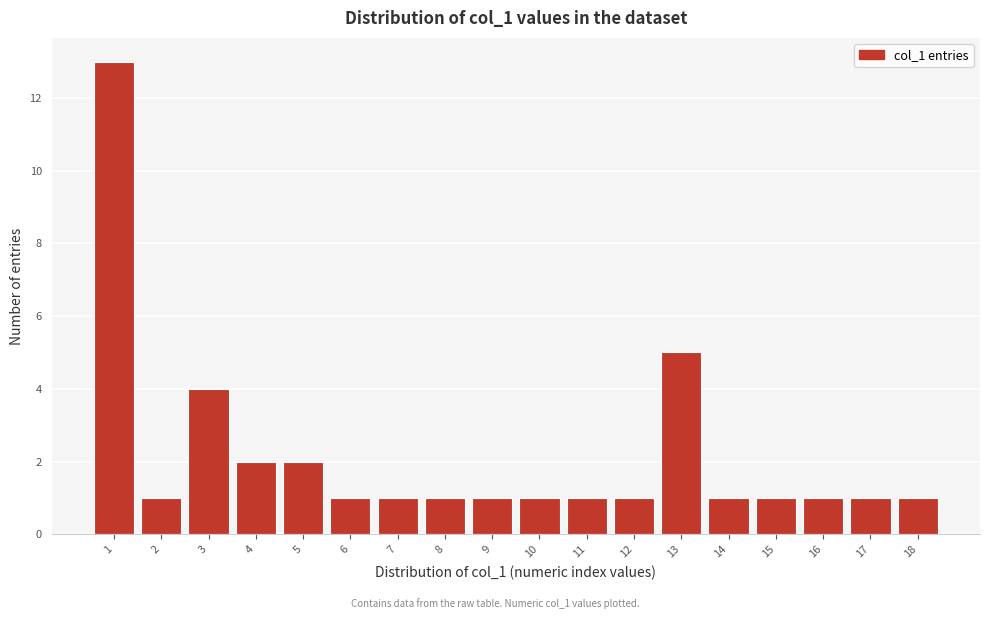

Reading left to right, transcribe this chart: for each bar, give the range it covers on the x-axis and its height. The values are not printed on the chart, so give them approximately, as read against the axis.

0.5 to 1.5: 13
1.5 to 2.5: 1
2.5 to 3.5: 4
3.5 to 4.5: 2
4.5 to 5.5: 2
5.5 to 6.5: 1
6.5 to 7.5: 1
7.5 to 8.5: 1
8.5 to 9.5: 1
9.5 to 10.5: 1
10.5 to 11.5: 1
11.5 to 12.5: 1
12.5 to 13.5: 5
13.5 to 14.5: 1
14.5 to 15.5: 1
15.5 to 16.5: 1
16.5 to 17.5: 1
17.5 to 18.5: 1